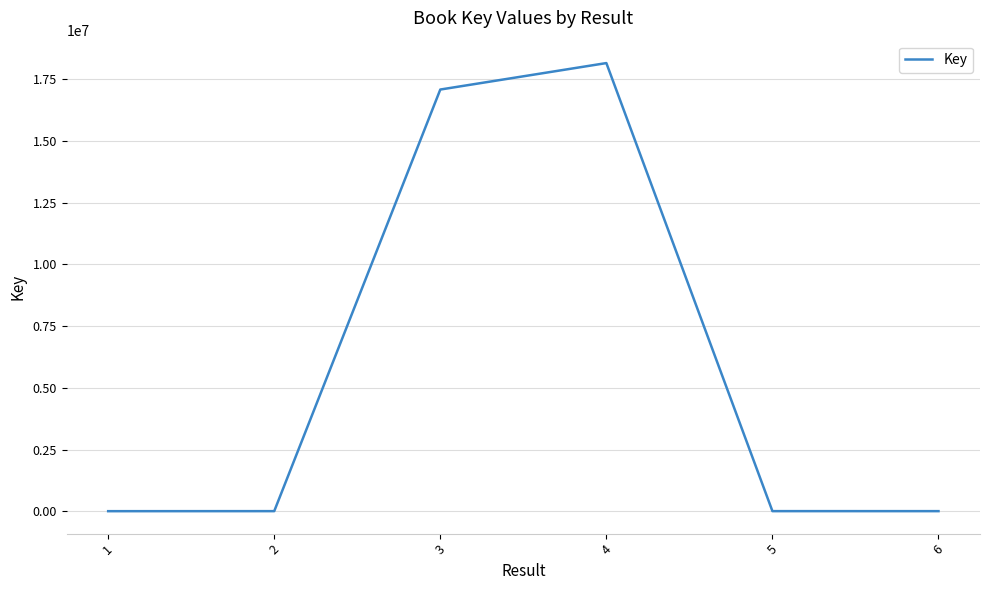

What is the change in value from 1 to 4?

+18140201